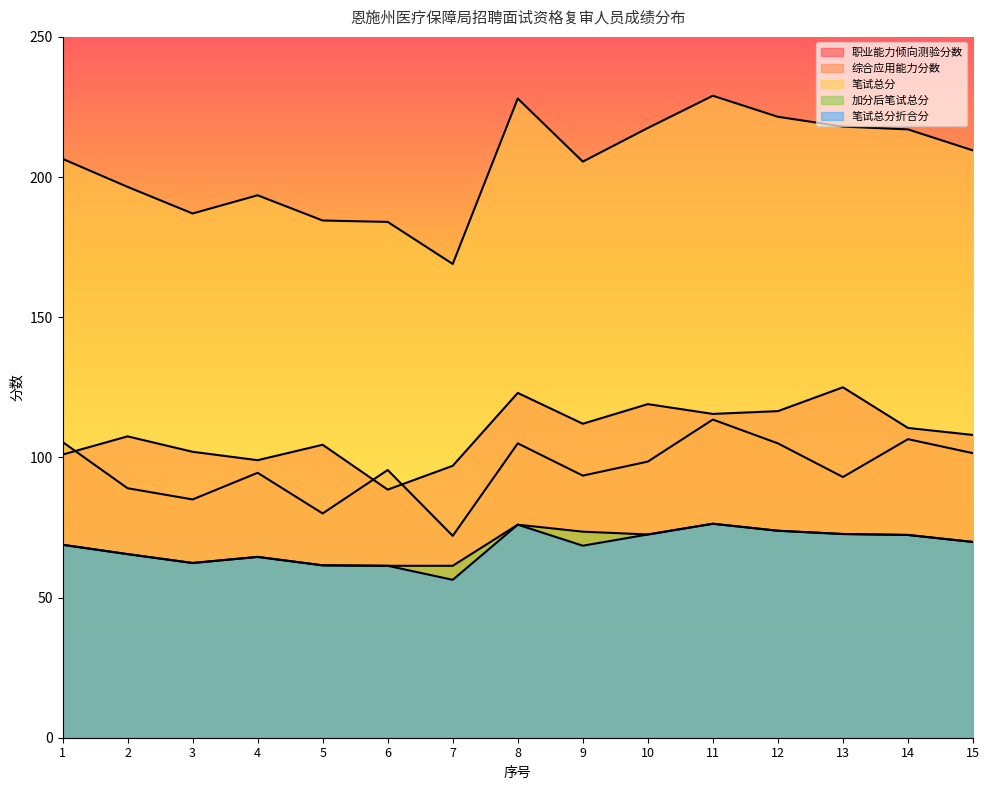

Which series has the largest total across all categories?

笔试总分